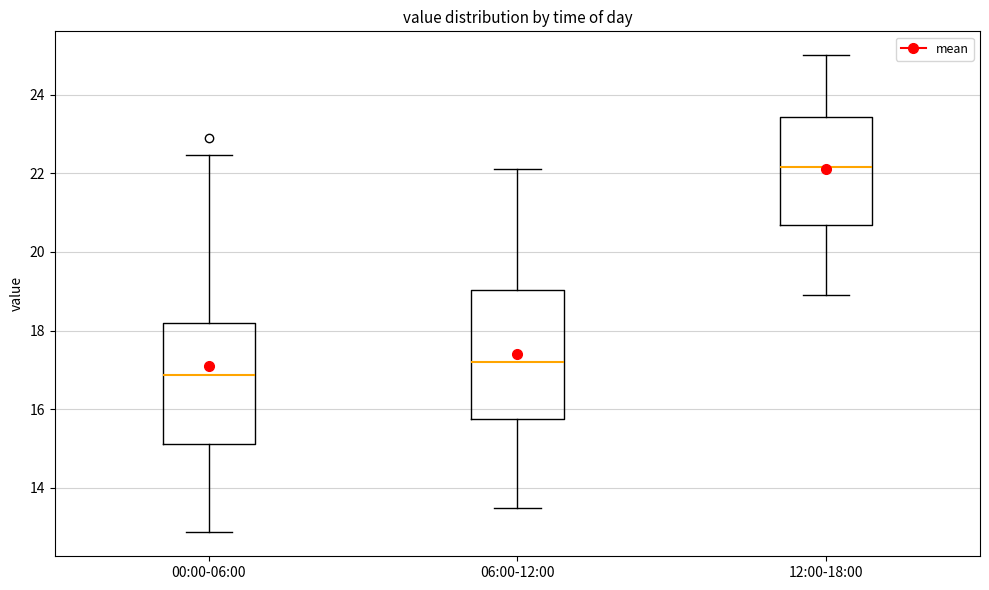

Which box has the highest median line?

12:00-18:00